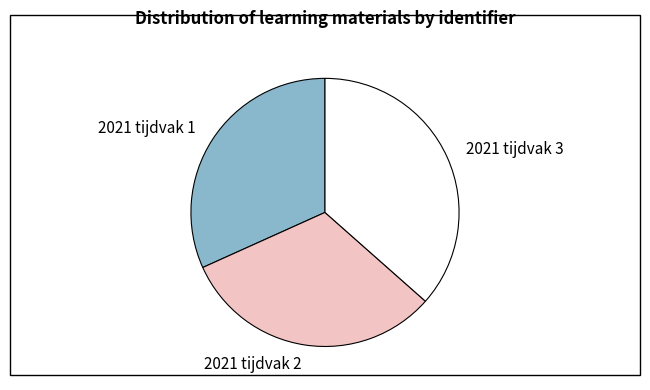

True or false: 2021 tijdvak 3 accounts for 37% of the total.

True